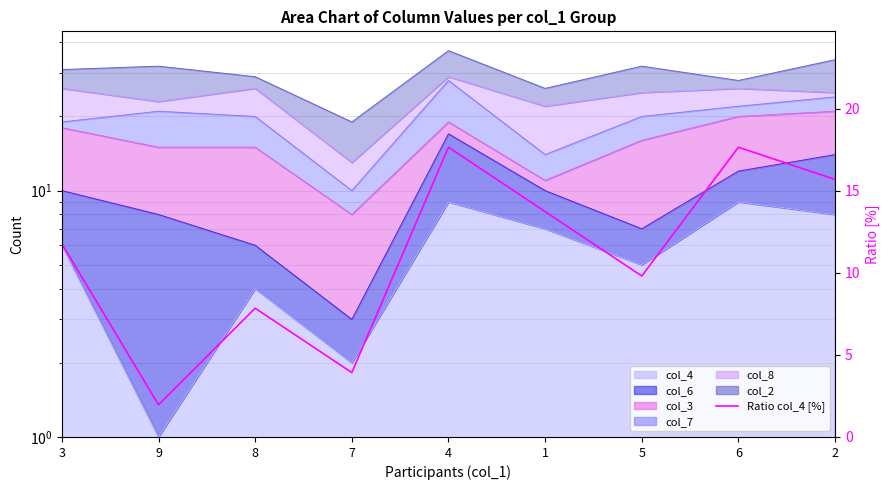

Rank the categories by value from highest to lowest.

4, 6, 2, 1, 3, 5, 8, 7, 9